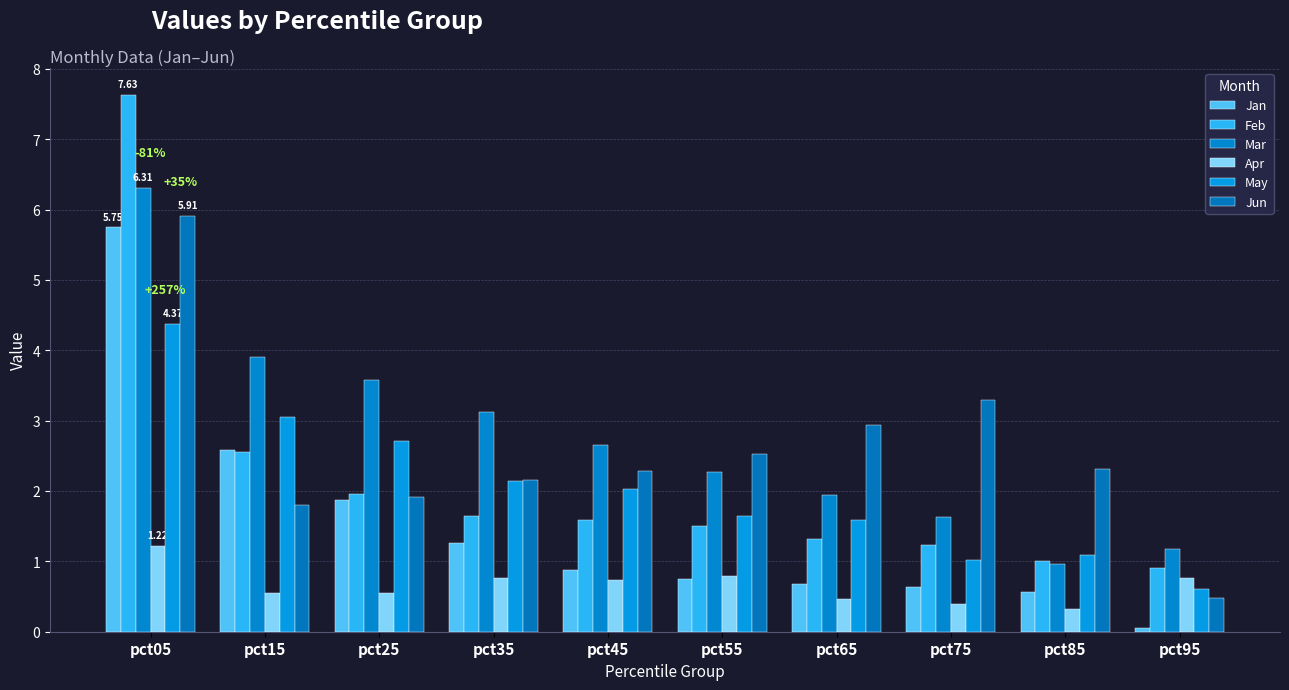

Reading right to left, what are all the values shown in this chart?

Jan: 0.0	0.6	0.6	0.7	0.7	0.9	1.3	1.9	2.6	5.7
Feb: 0.9	1.0	1.2	1.3	1.5	1.6	1.7	2.0	2.6	7.6
Mar: 1.2	1.0	1.6	1.9	2.3	2.7	3.1	3.6	3.9	6.3
Apr: 0.8	0.3	0.4	0.5	0.8	0.7	0.8	0.5	0.5	1.2
May: 0.6	1.1	1.0	1.6	1.6	2.0	2.1	2.7	3.1	4.4
Jun: 0.5	2.3	3.3	2.9	2.5	2.3	2.2	1.9	1.8	5.9